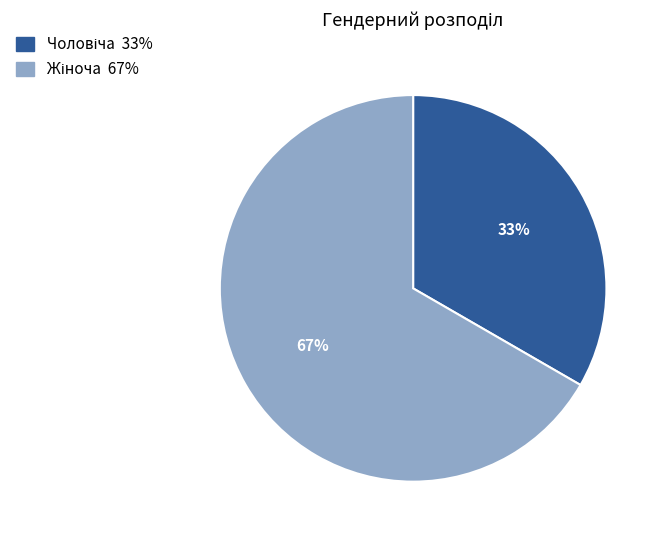

To the nearest percent, what is the average slice percentage?

50%